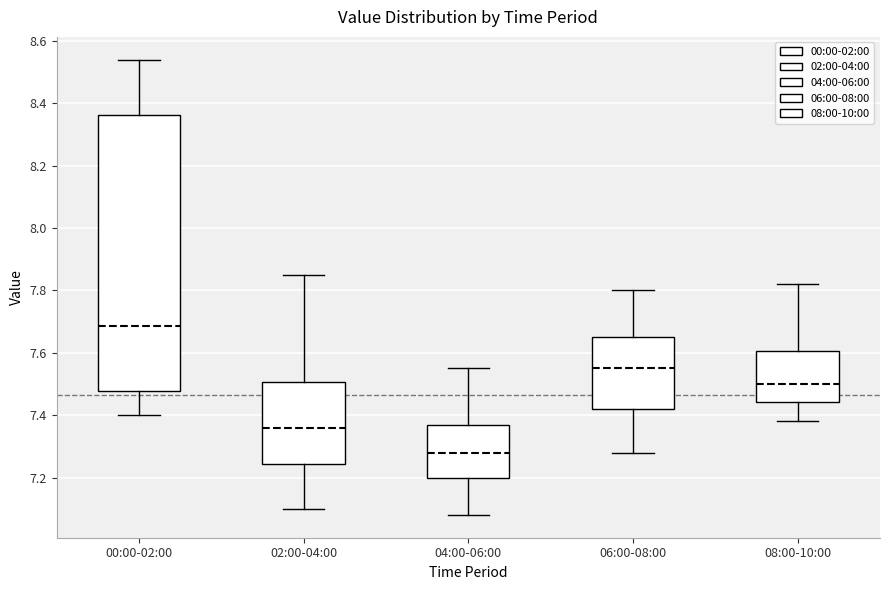

Where does the median line of the box for 06:00-08:00 sit on the y-axis? The values are not printed on the chart, so give them approximately, as read against the axis.

7.56